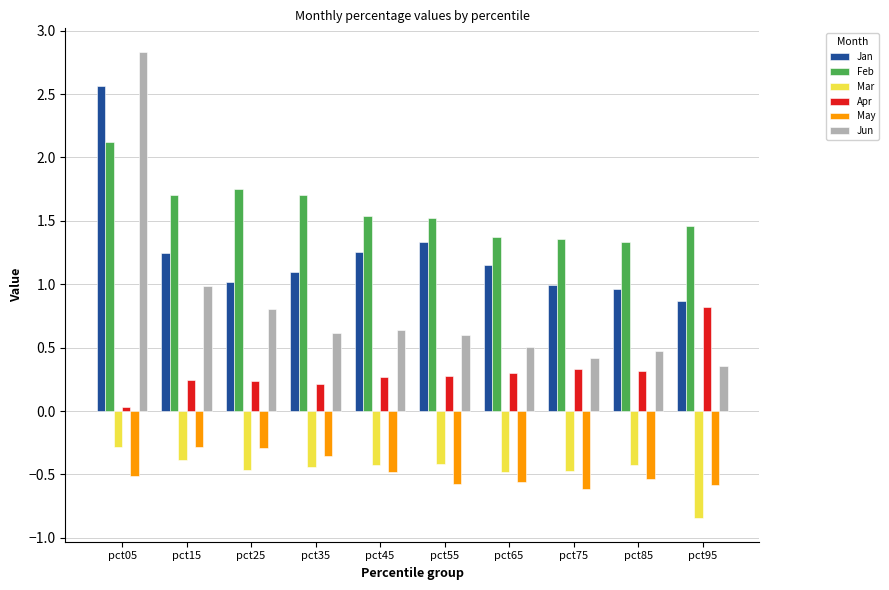

What is the spread (max minus min) of values at pct15?

2.1